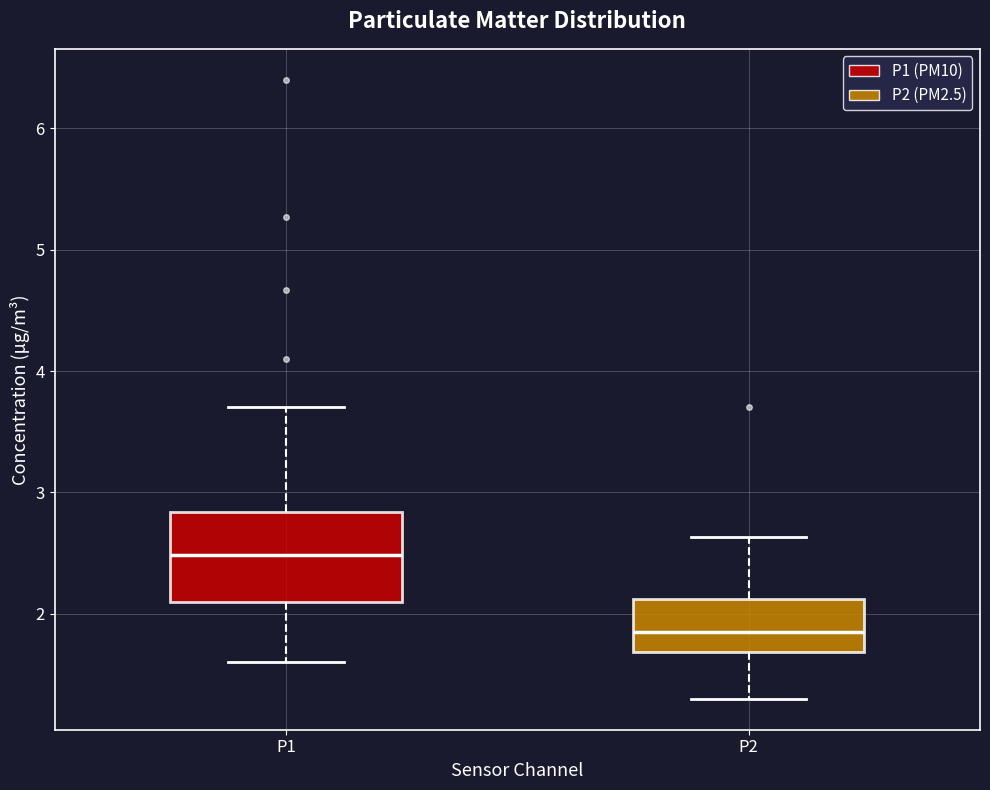

Reading left to right, read every box against the y-axis: the position of its median line, the range the box covers, and the ends of its whiskers. The values are not printed on the chart, so give them approximately, as read against the axis.

P1: median 2.5, box 2.1 to 2.8, whiskers 1.6 to 3.7
P2: median 1.9, box 1.7 to 2.1, whiskers 1.3 to 2.6